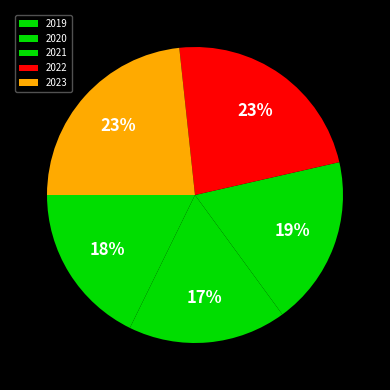

What is the change in value from 2019 to 2021?

+1084